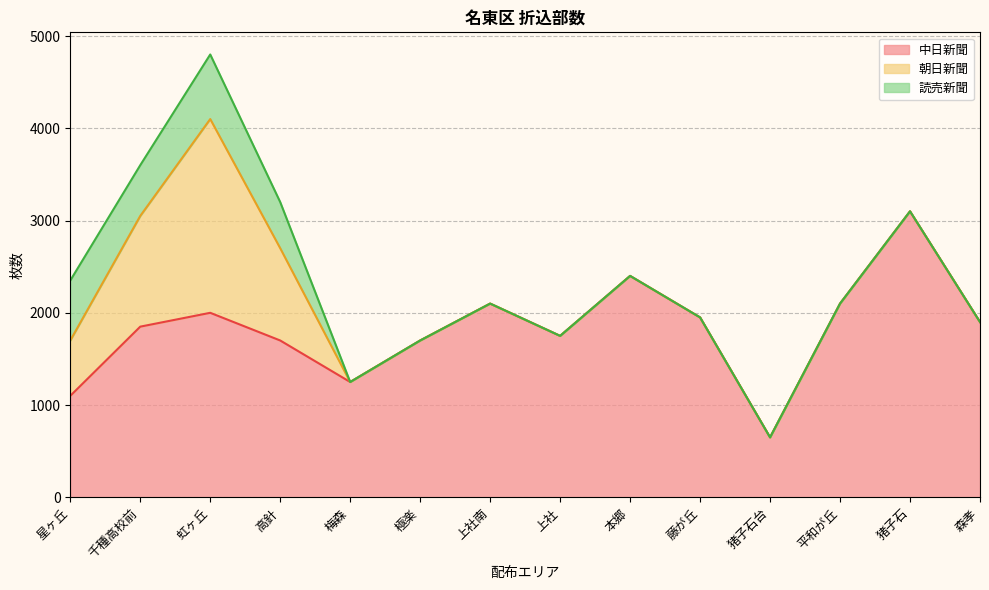

Where is the first local maximum for 朝日新聞?

虹ヶ丘